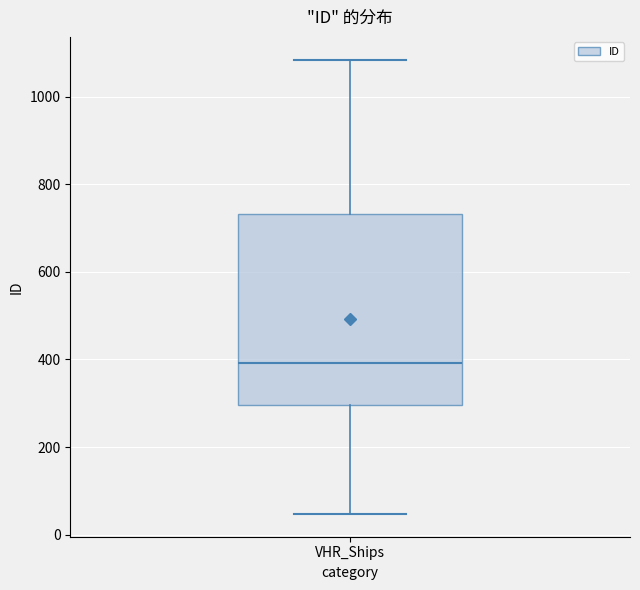

Where does the lower whisker of the box for VHR_Ships end on the y-axis? The values are not printed on the chart, so give them approximately, as read against the axis.

40